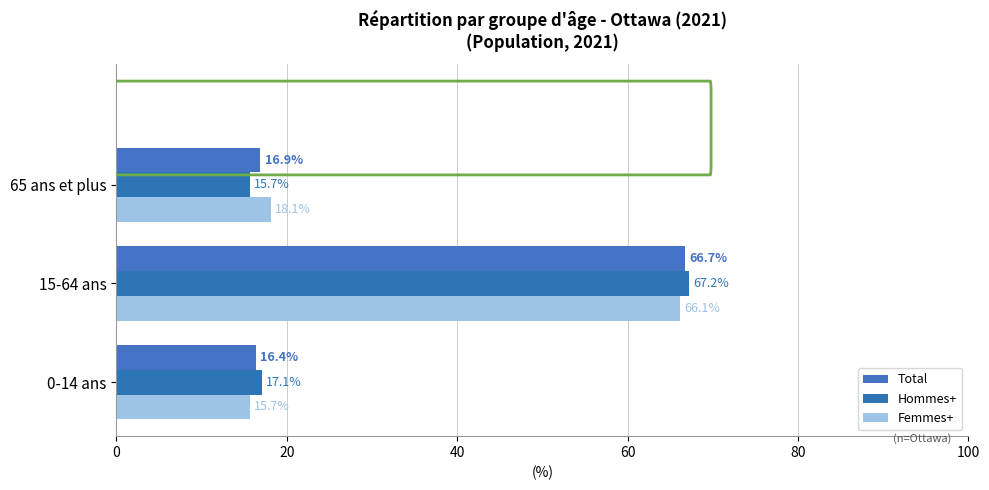

Rank the series by their maximum value, from highest to lowest.

Hommes+, Total, Femmes+